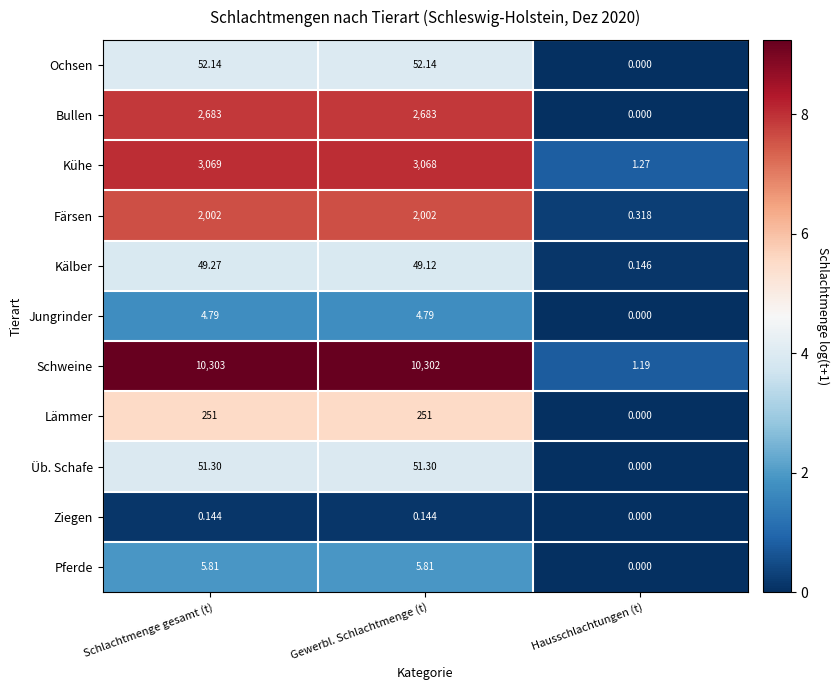

At which label does Kälber first exceed 49?

Schlachtmenge gesamt (t)